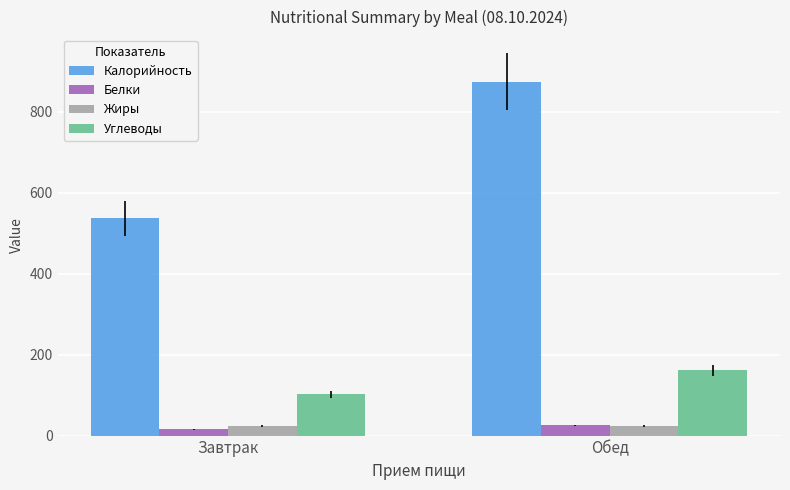

Reading right to left, transcribe all the data shown in this chart.

Калорийность: 874.0	537.0
Белки: 25.0	16.1
Жиры: 24.0	24.0
Углеводы: 161.0	102.0